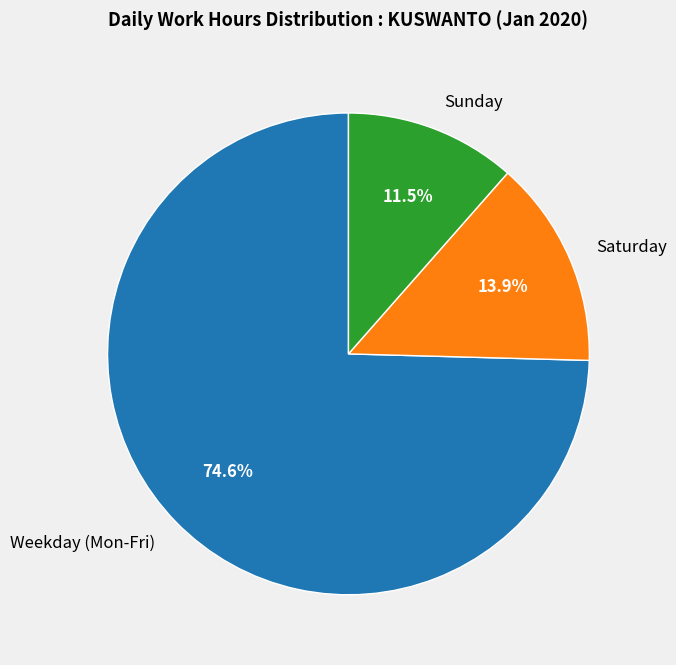

Count the number of slices in the pie.

3